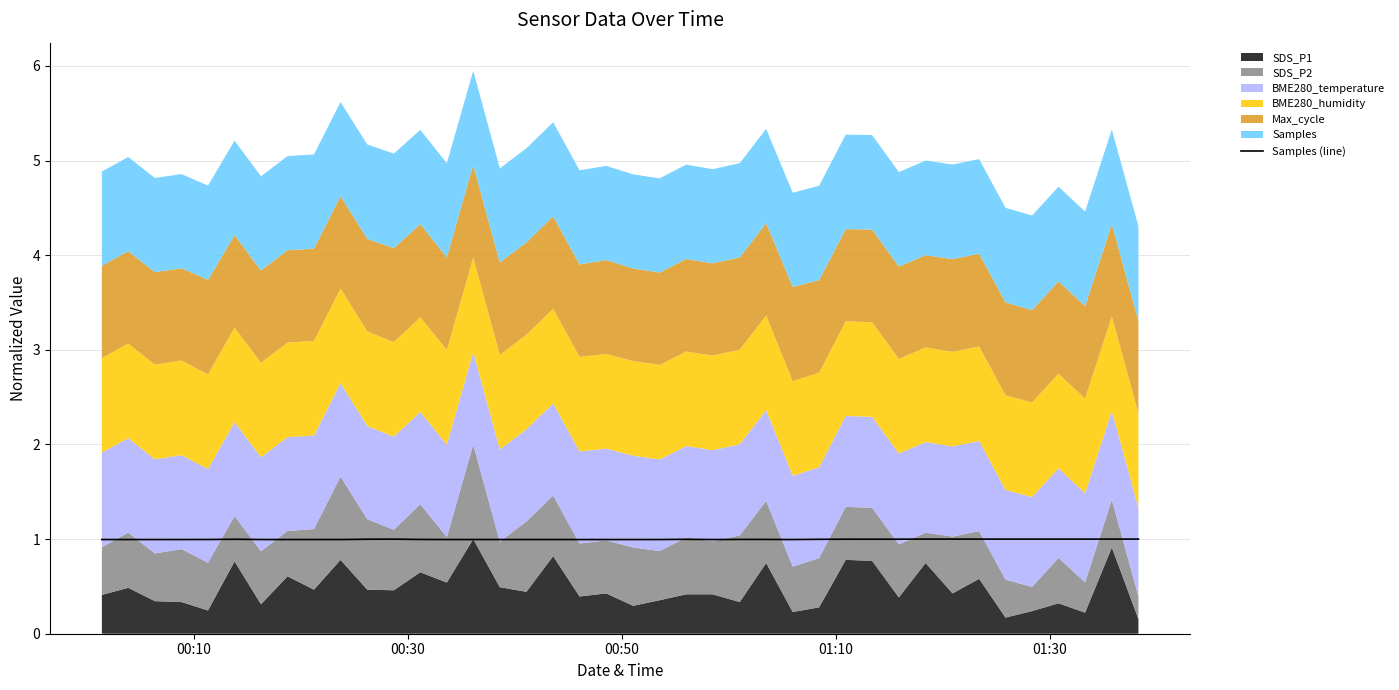

What is the average value?

1.0